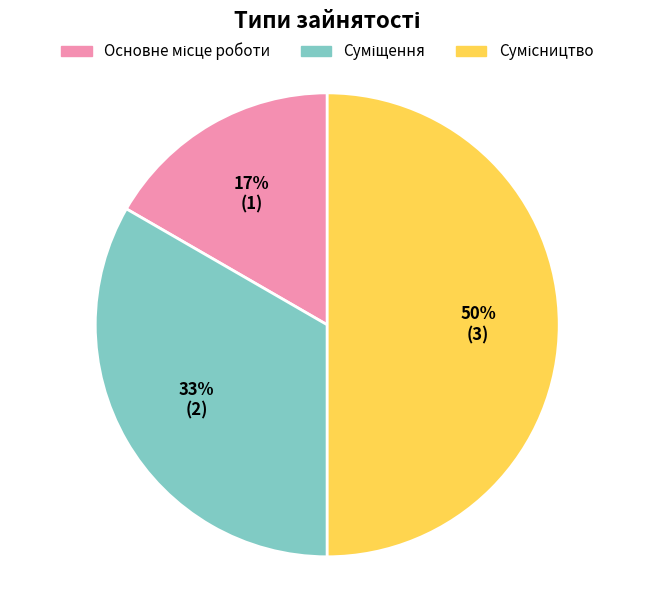

To the nearest percent, what is the difference between the largest and smallest slice percentages?

33%